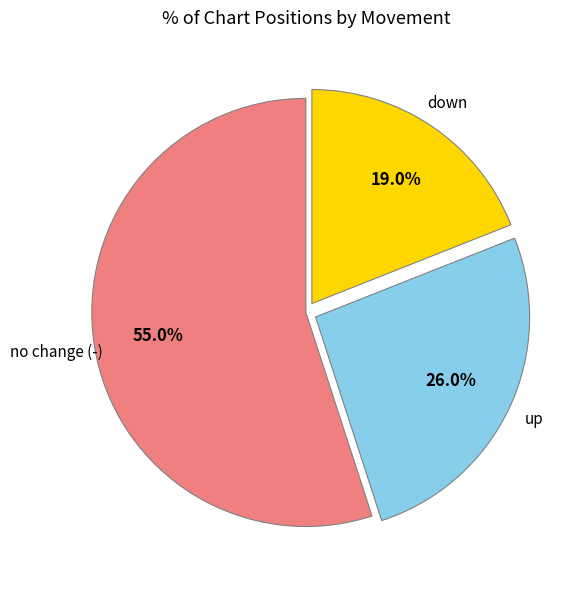

Does any single category account for the majority?

Yes